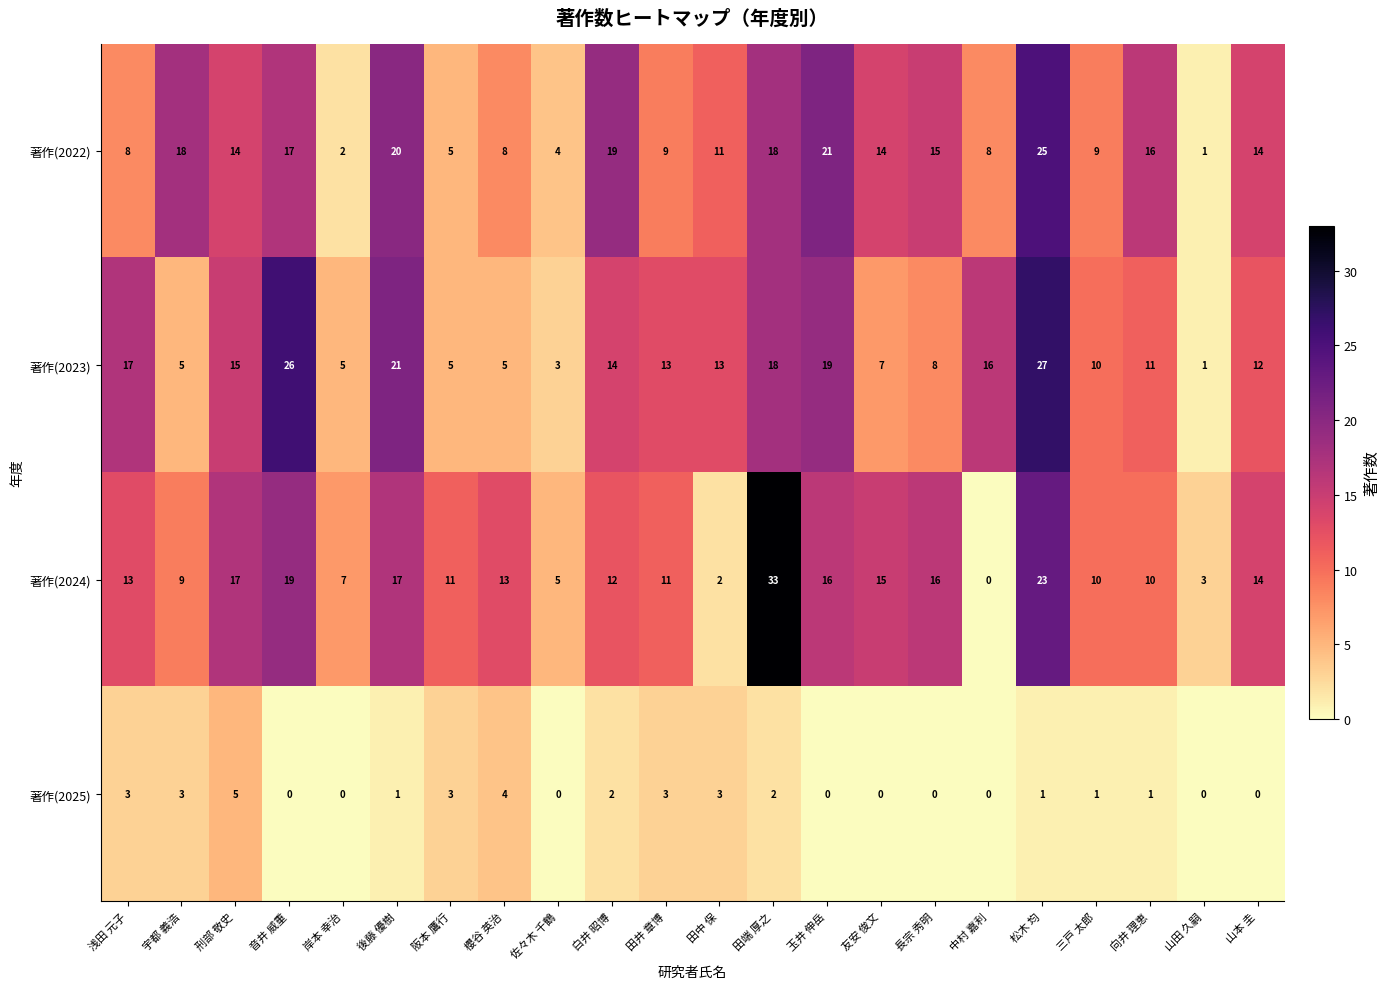

How many series are shown in this chart?

4